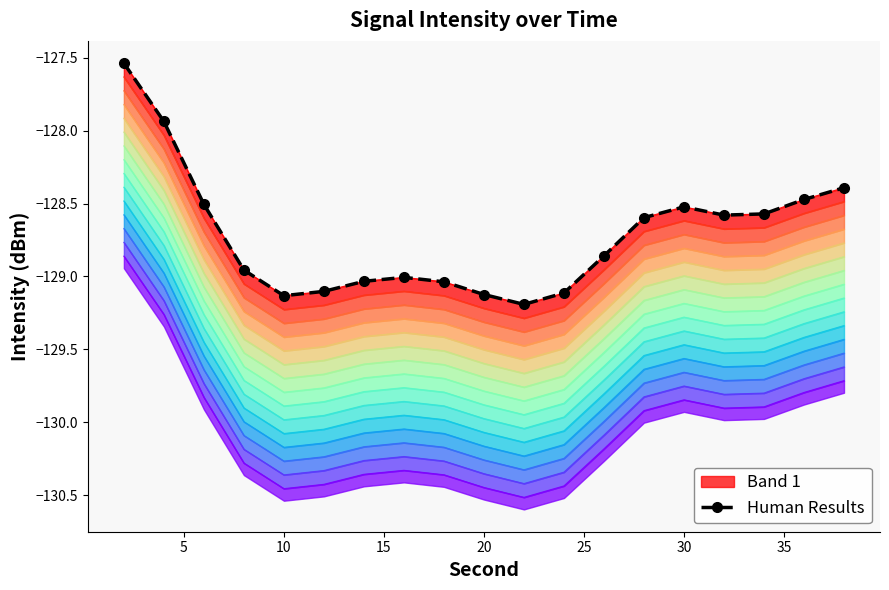

The chart shows a value of -79.6 at 18. True or false?

False